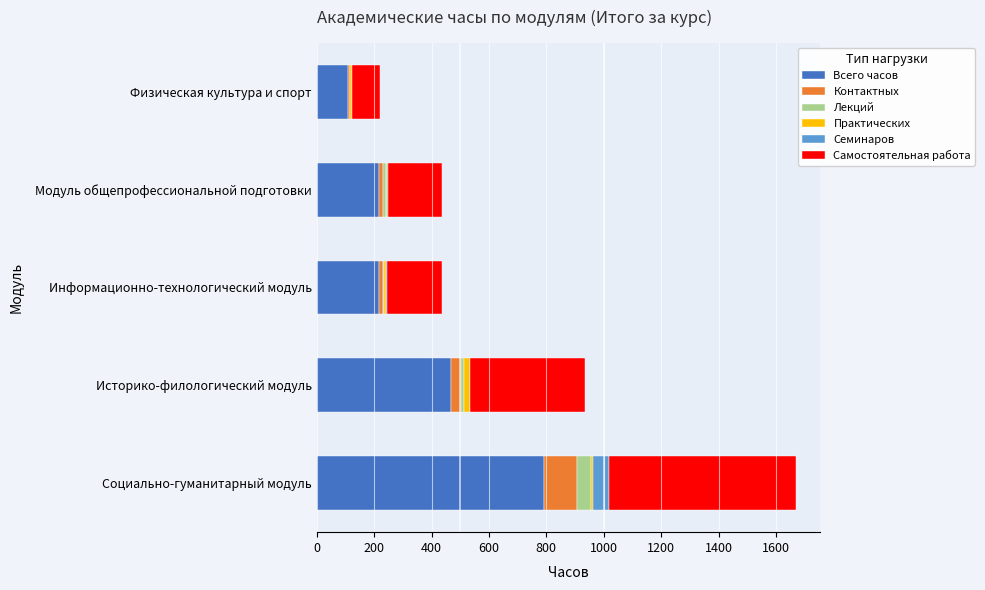

The value of Всего часов at Историко-филологический модуль is 174. True or false?

False